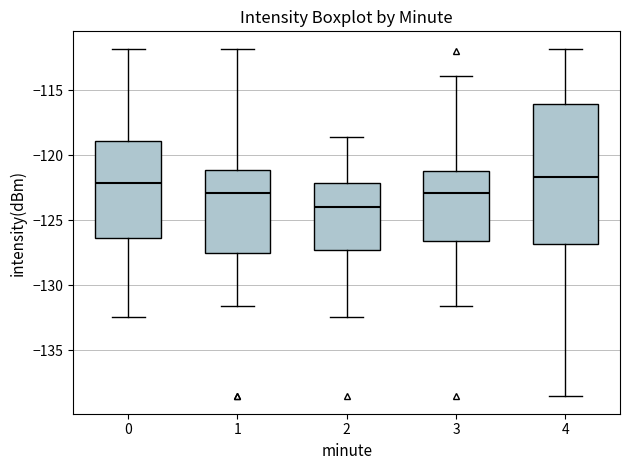

Where does the median line of the box at x = 3 sit on the y-axis? The values are not printed on the chart, so give them approximately, as read against the axis.

-123.0